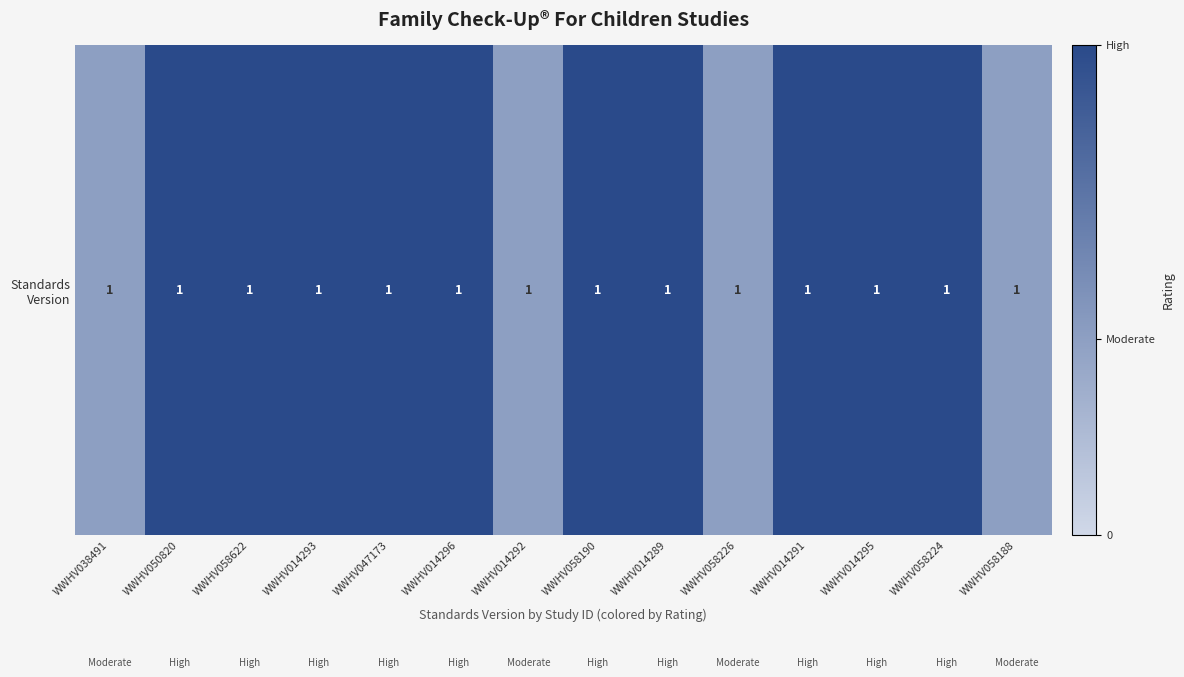

Reading left to right, transcribe all the data shown in this chart.

WWHV038491=0.4	WWHV050820=1.0	WWHV058622=1.0	WWHV014293=1.0	WWHV047173=1.0	WWHV014296=1.0	WWHV014292=0.4	WWHV058190=1.0	WWHV014289=1.0	WWHV058226=0.4	WWHV014291=1.0	WWHV014295=1.0	WWHV058224=1.0	WWHV058188=0.4